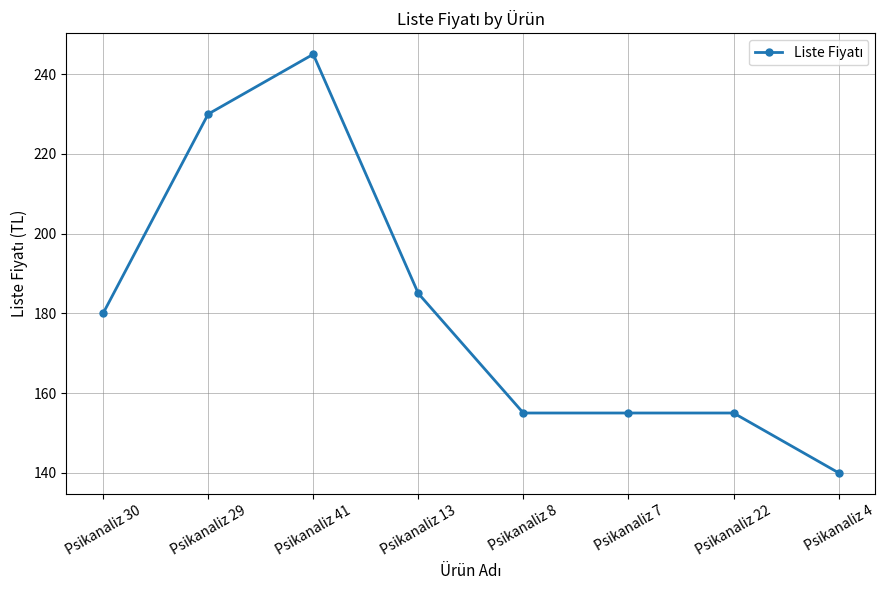

True or false: there are more than 2 points higher than both neighbors.

False